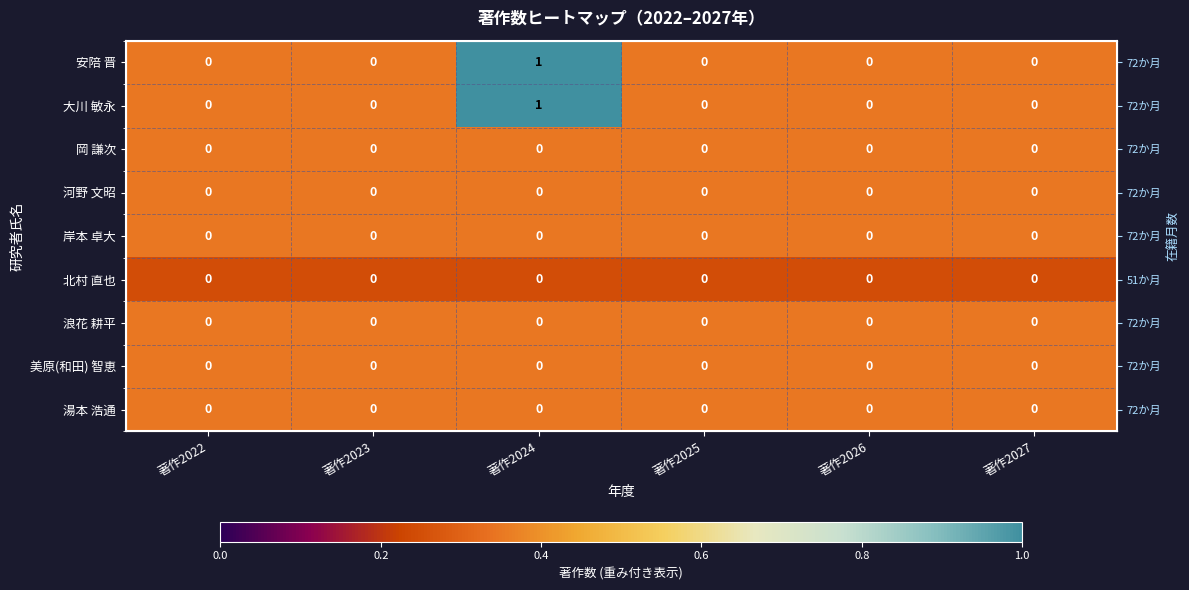

Between 著作2024 and 著作2025, which series saw the biggest shift?

安陪 晋